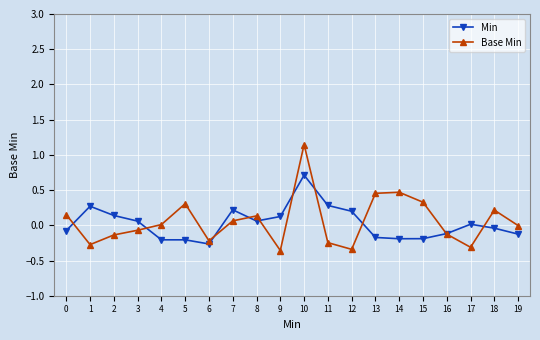

At which label does Min first exceed 0?

1